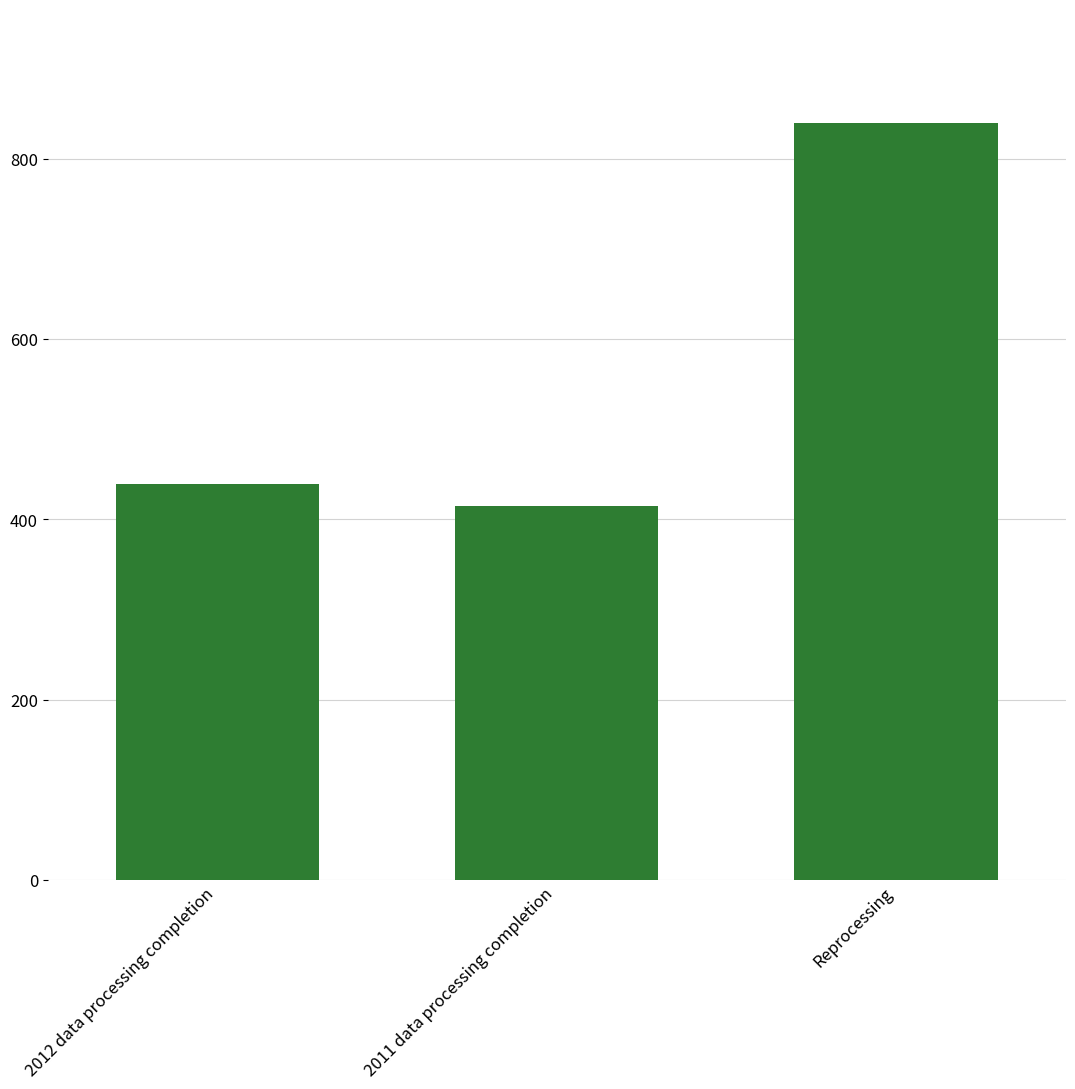

Are the bars horizontal?

No